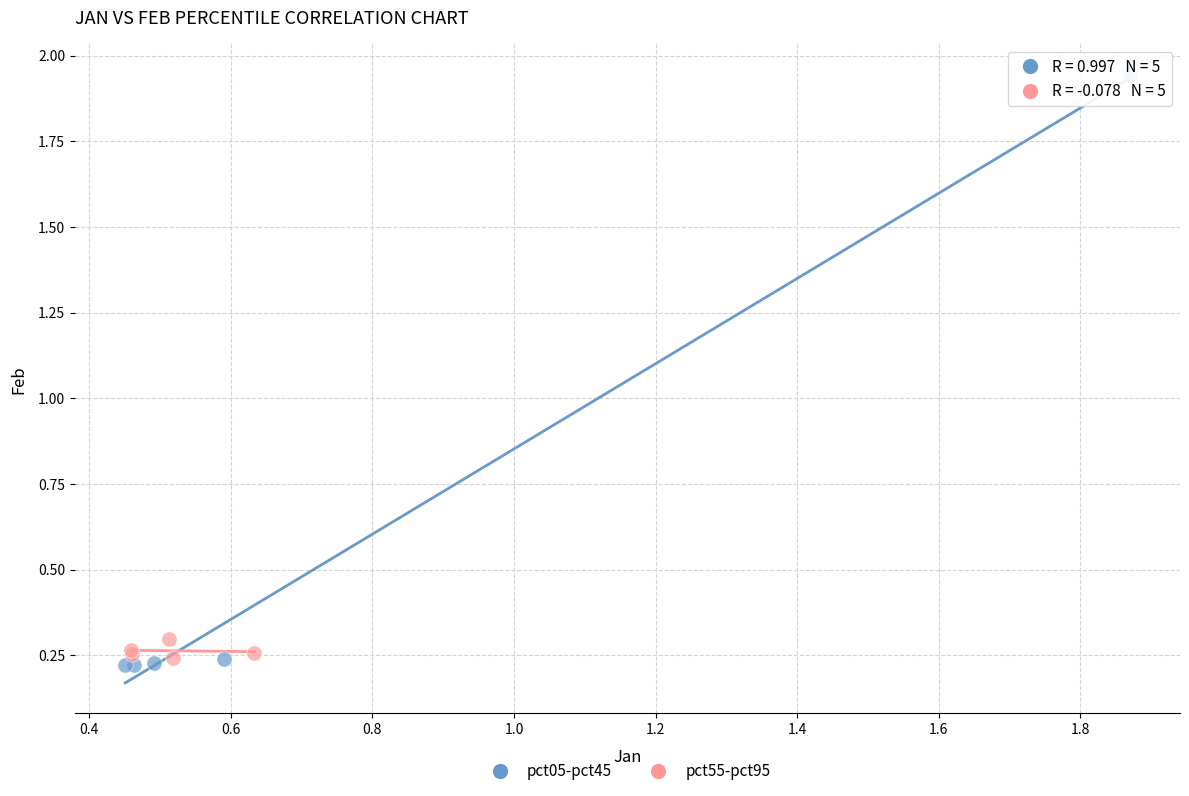

Which series has the largest Y range (max minus min)?

pct05-pct45